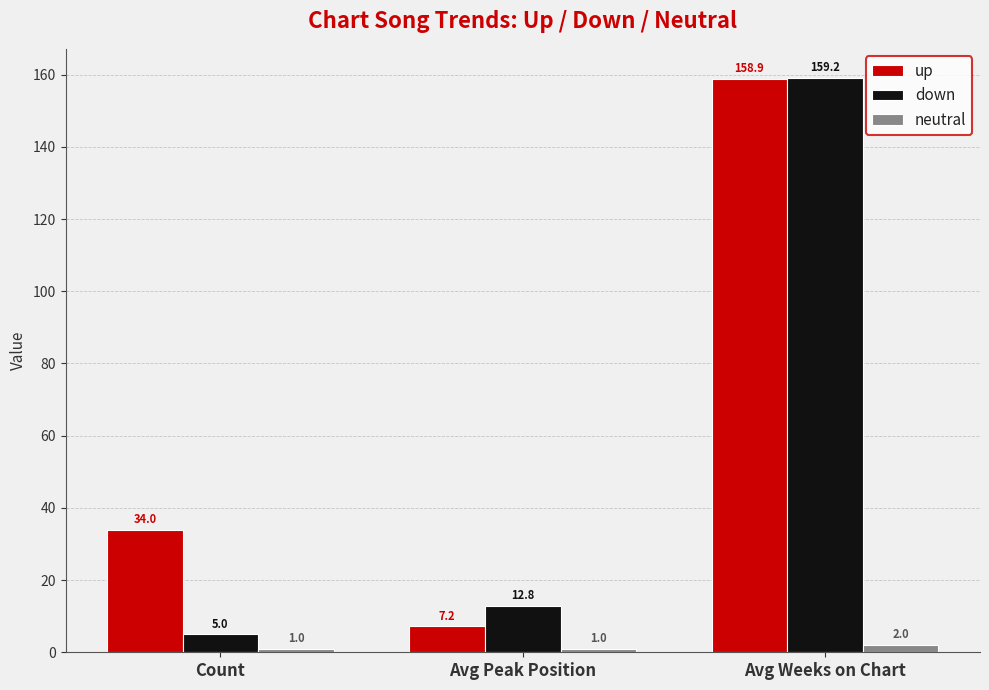

What is the label of the 3rd bar from the right?

Count